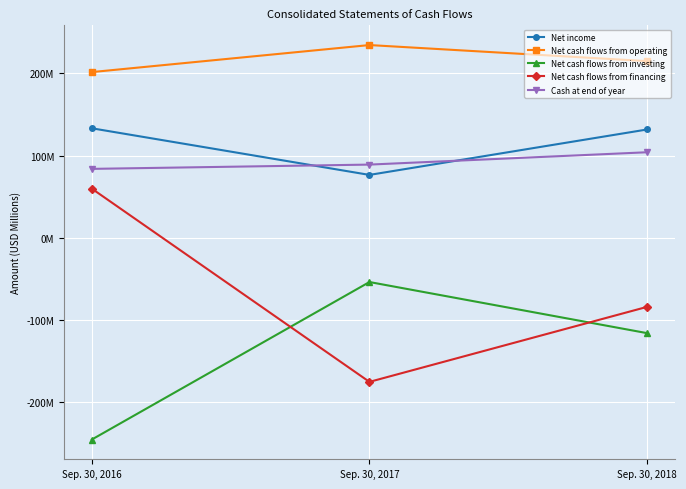

What is the total value across all series at Sep. 30, 2016?

232.7